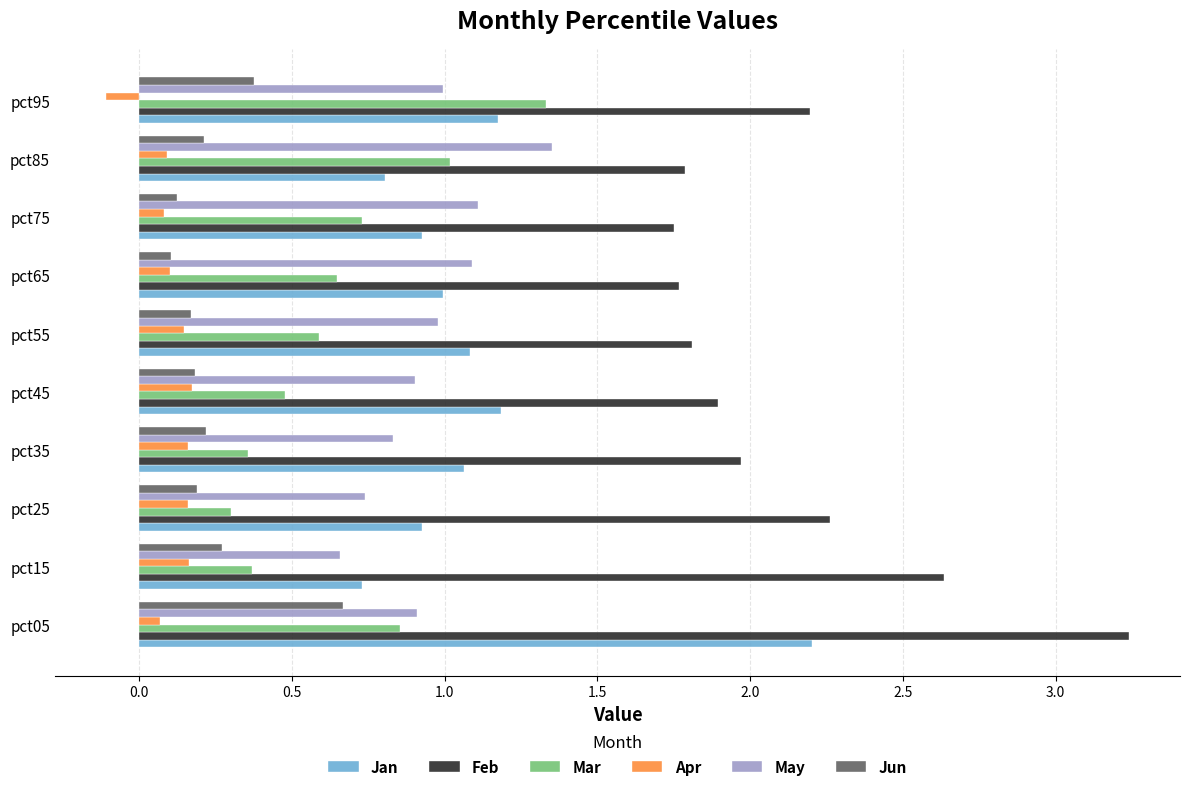

How many series are shown in this chart?

6